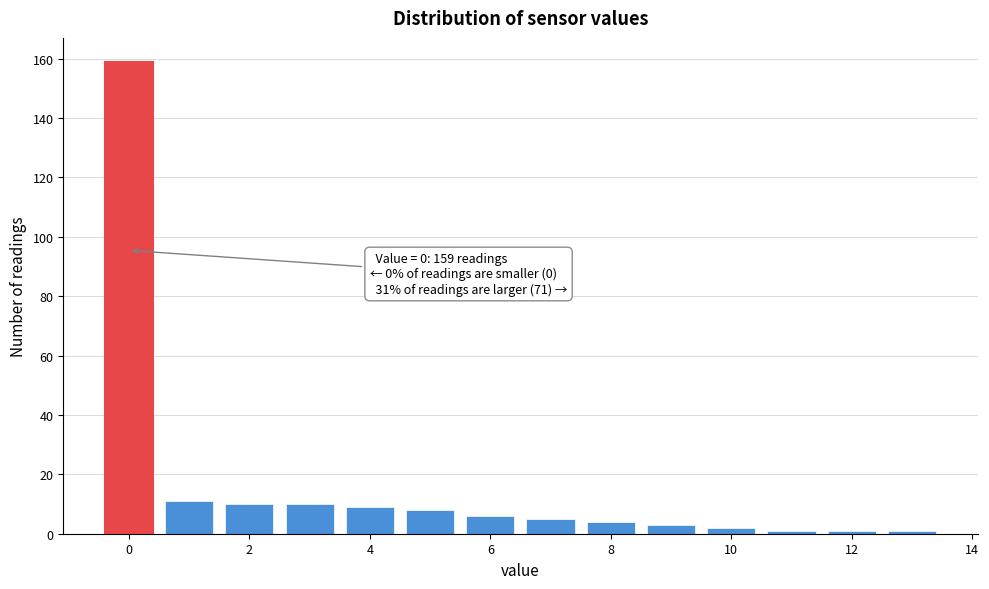

Over which range of the x-axis is the bar tallest?

-0.5 to 0.5